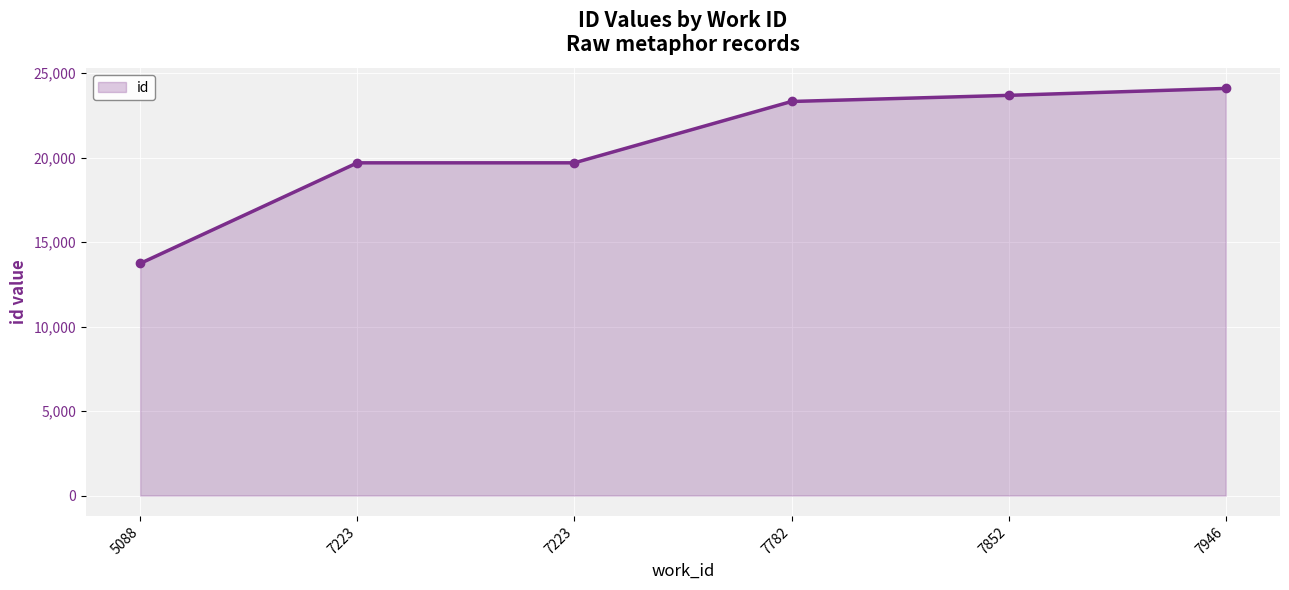

Which category has the lowest value across all series?

5088